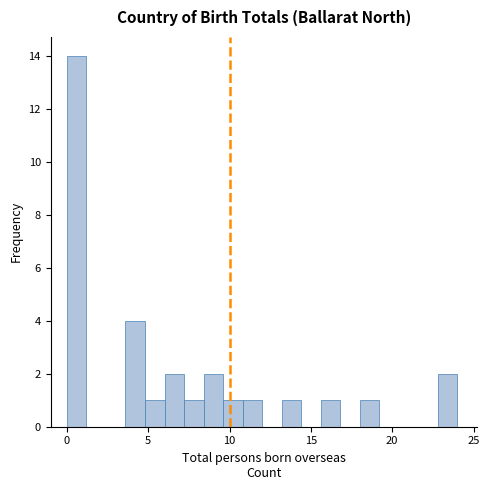

Around what value on the x-axis is the tallest bar? Give the approximate position of its centre, as read against the axis.

0.5